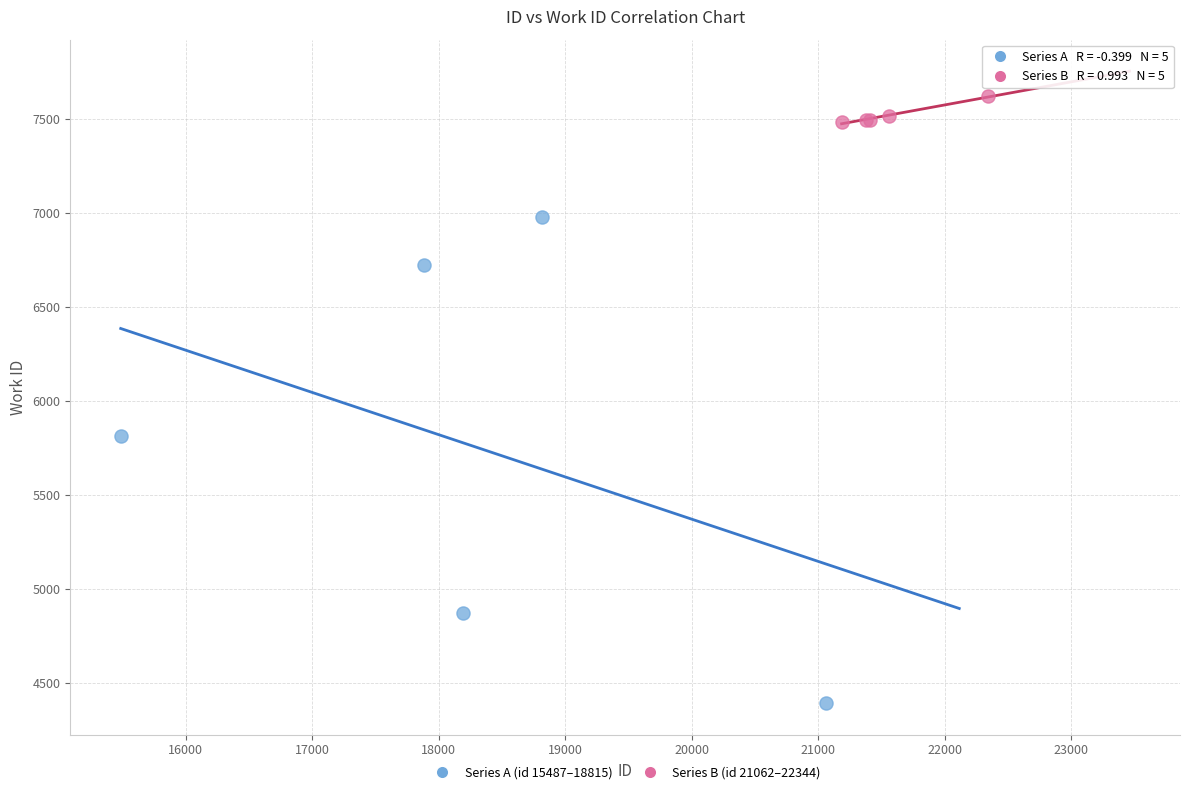

Which series contains the lowest Y value?

Series A (id 15487–18815)